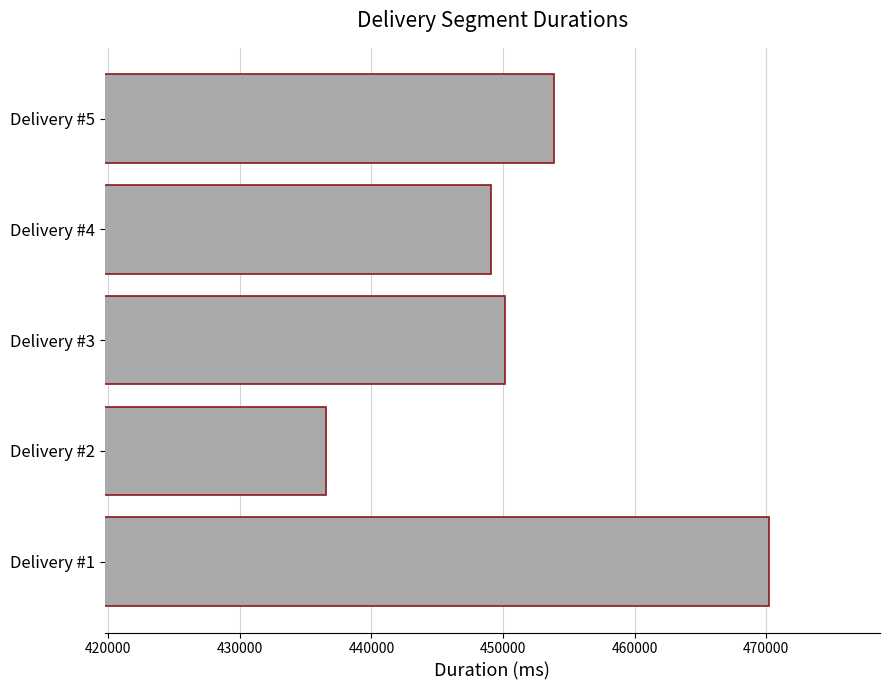

How many distinct data groups are displayed?

1